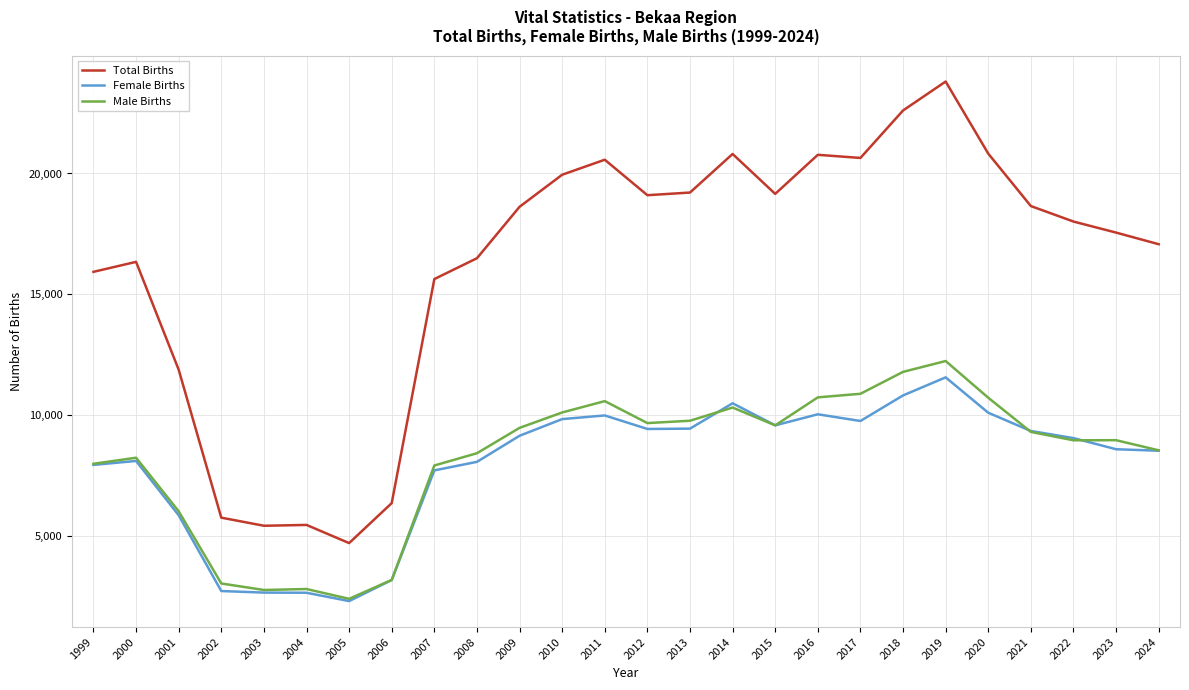

At which label does Total Births reach its minimum?

2005